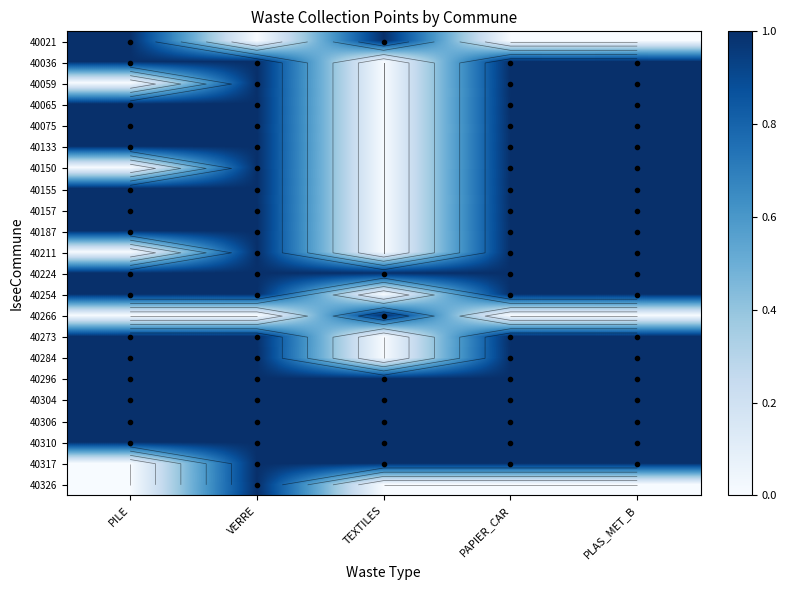

The value of 40304 at VERRE is 1. True or false?

True